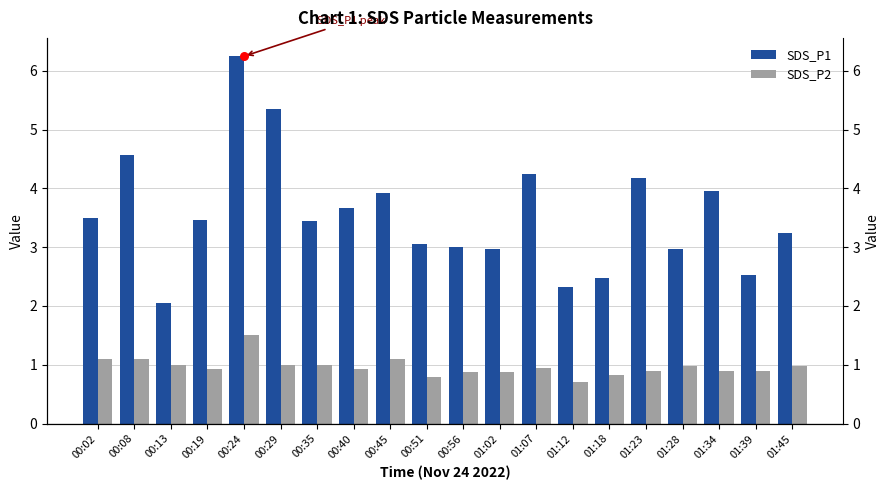

Which series has the widest spread of Y values?

SDS_P1